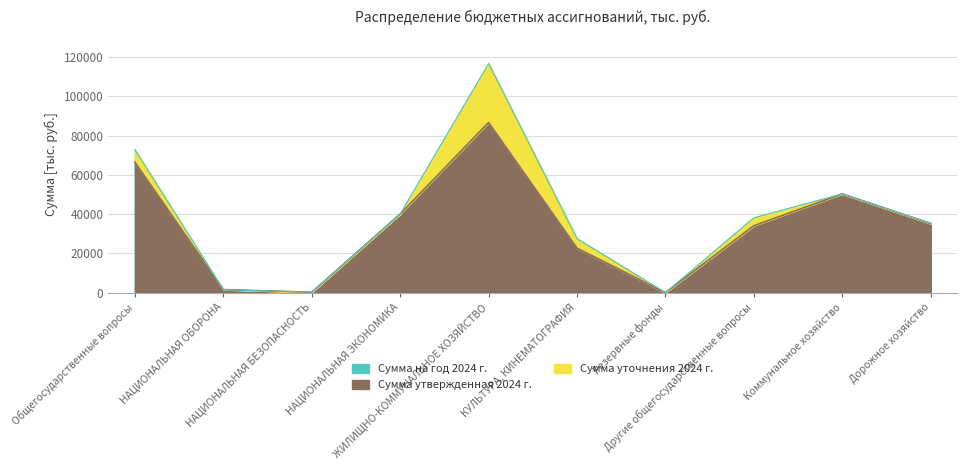

True or false: Сумма на год 2024 г. and Сумма утвержденная 2024 г. intersect in this chart.

False